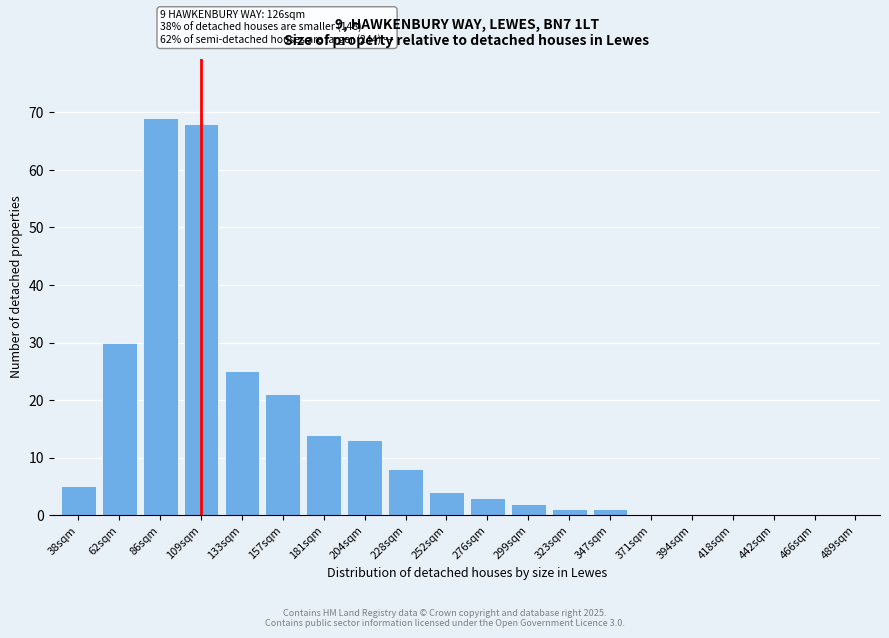

Reading right to left, list all the values displayed in this chart.

489sqm=0	466sqm=0	442sqm=0	418sqm=0	394sqm=0	371sqm=0	347sqm=1	323sqm=1	299sqm=2	276sqm=3	252sqm=4	228sqm=8	204sqm=13	181sqm=14	157sqm=21	133sqm=25	109sqm=68	86sqm=69	62sqm=30	38sqm=5